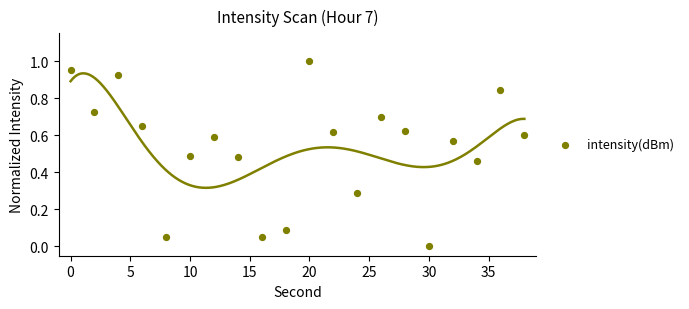

What is the range of X values (max minus min)?

38.0